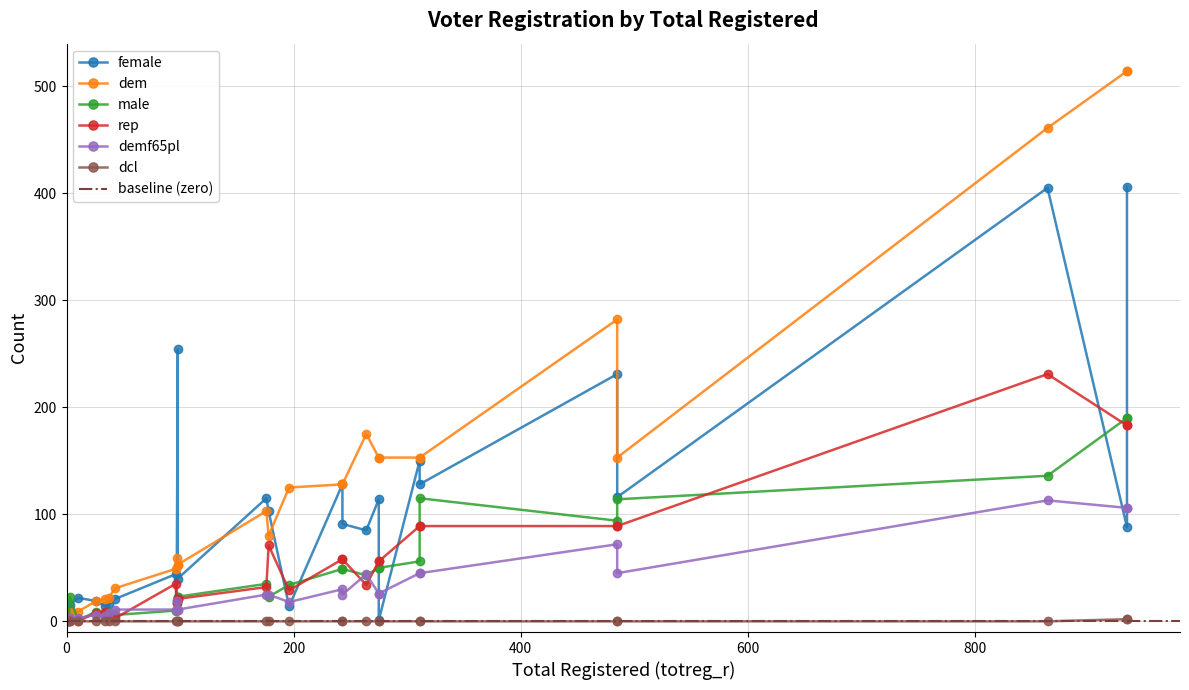

Reading right to left, transcribe all the data shown in this chart.

female: 26=150	25=40	24=114	23=406	22=15	21=11	20=22	19=20	18=128	17=103	16=116	15=254	14=1	13=88	12=14	11=19	10=21	9=14	8=128	7=91	6=115	5=85	4=231	3=0	2=16	1=44	0=405
dem: 26=153	25=53	24=153	23=514	22=9	21=2	20=9	19=59	18=153	17=80	16=153	15=53	14=153	13=514	12=125	11=19	10=31	9=21	8=128	7=128	6=103	5=175	4=282	3=0	2=22	1=49	0=461
male: 26=56	25=23	24=50	23=190	22=23	21=1	20=1	19=17	18=115	17=23	16=114	15=23	14=50	13=190	12=34	11=9	10=6	9=4	8=49	7=49	6=35	5=43	4=94	3=0	2=9	1=10	0=136
rep: 26=89	25=21	24=56	23=183	22=0	21=1	20=0	19=17	18=89	17=71	16=89	15=21	14=56	13=183	12=29	11=8	10=3	9=9	8=58	7=58	6=32	5=34	4=89	3=0	2=5	1=35	0=231
demf65pl: 26=45	25=11	24=26	23=106	22=3	21=0	20=3	19=19	18=45	17=25	16=45	15=11	14=26	13=106	12=18	11=6	10=11	9=5	8=30	7=25	6=25	5=44	4=72	3=0	2=8	1=11	0=113
dcl: 26=0	25=0	24=0	23=2	22=0	21=0	20=0	19=0	18=0	17=0	16=0	15=0	14=0	13=2	12=0	11=0	10=0	9=0	8=0	7=0	6=0	5=0	4=0	3=0	2=0	1=0	0=0